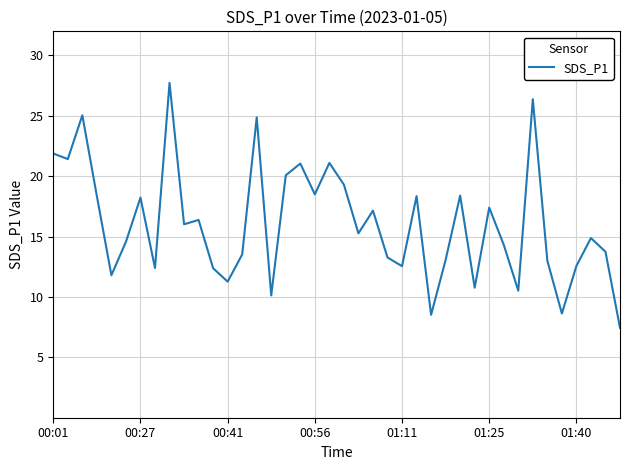

What is the minimum value shown in the chart?

7.5